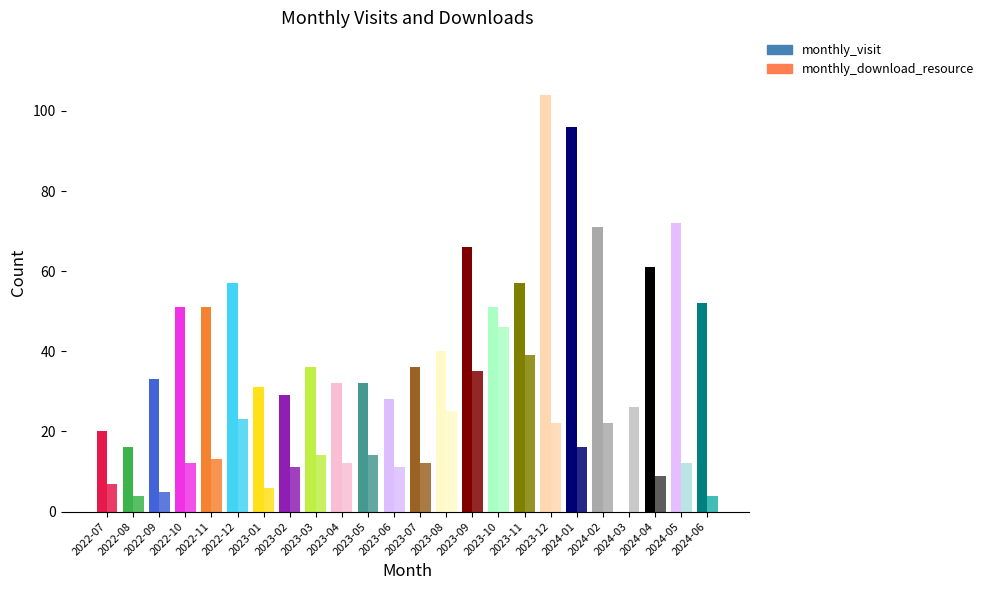

At which category does the chart reach its peak across all series?

2023-12